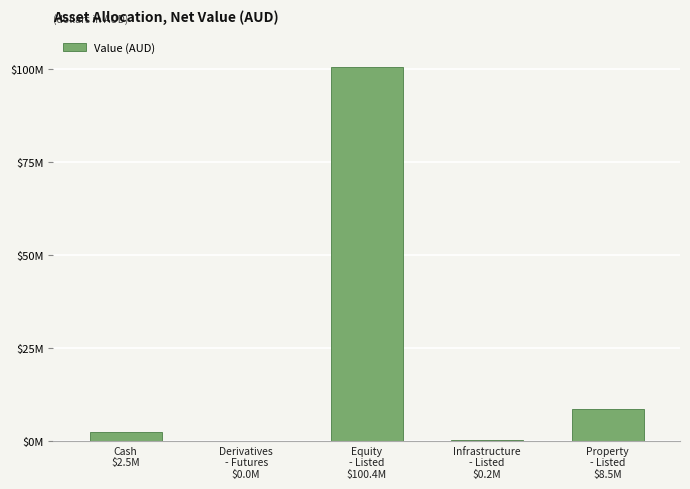

True or false: the data shows 8102.0 at Derivatives
- Futures
$0.0M.

False